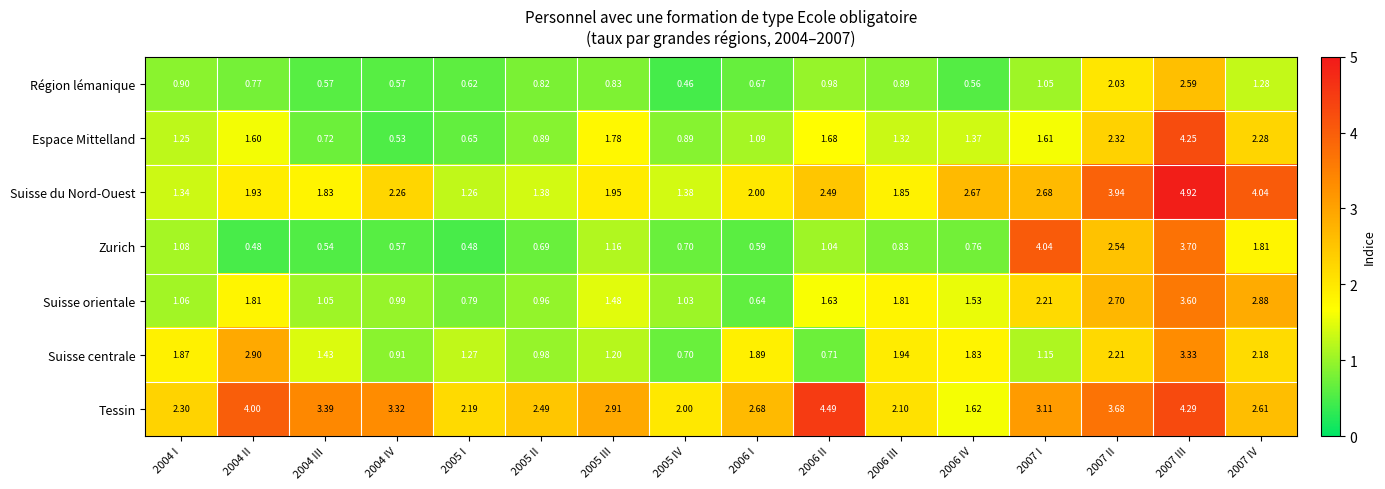

Rank the series at 2006 IV from lowest to highest value.

Région lémanique, Zurich, Espace Mittelland, Suisse orientale, Tessin, Suisse centrale, Suisse du Nord-Ouest